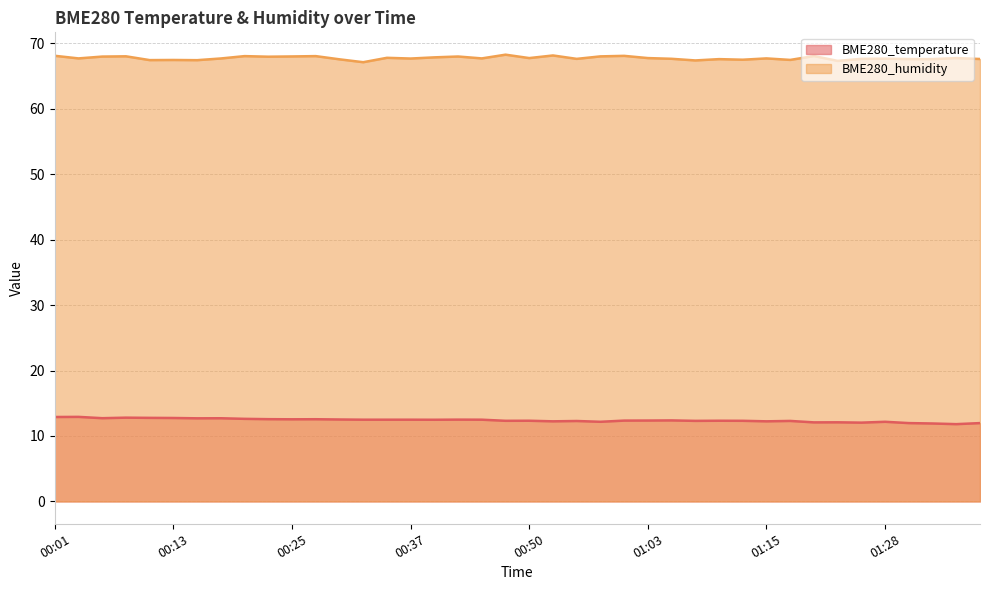

At which category does BME280_humidity reach its first local peak?

00:08